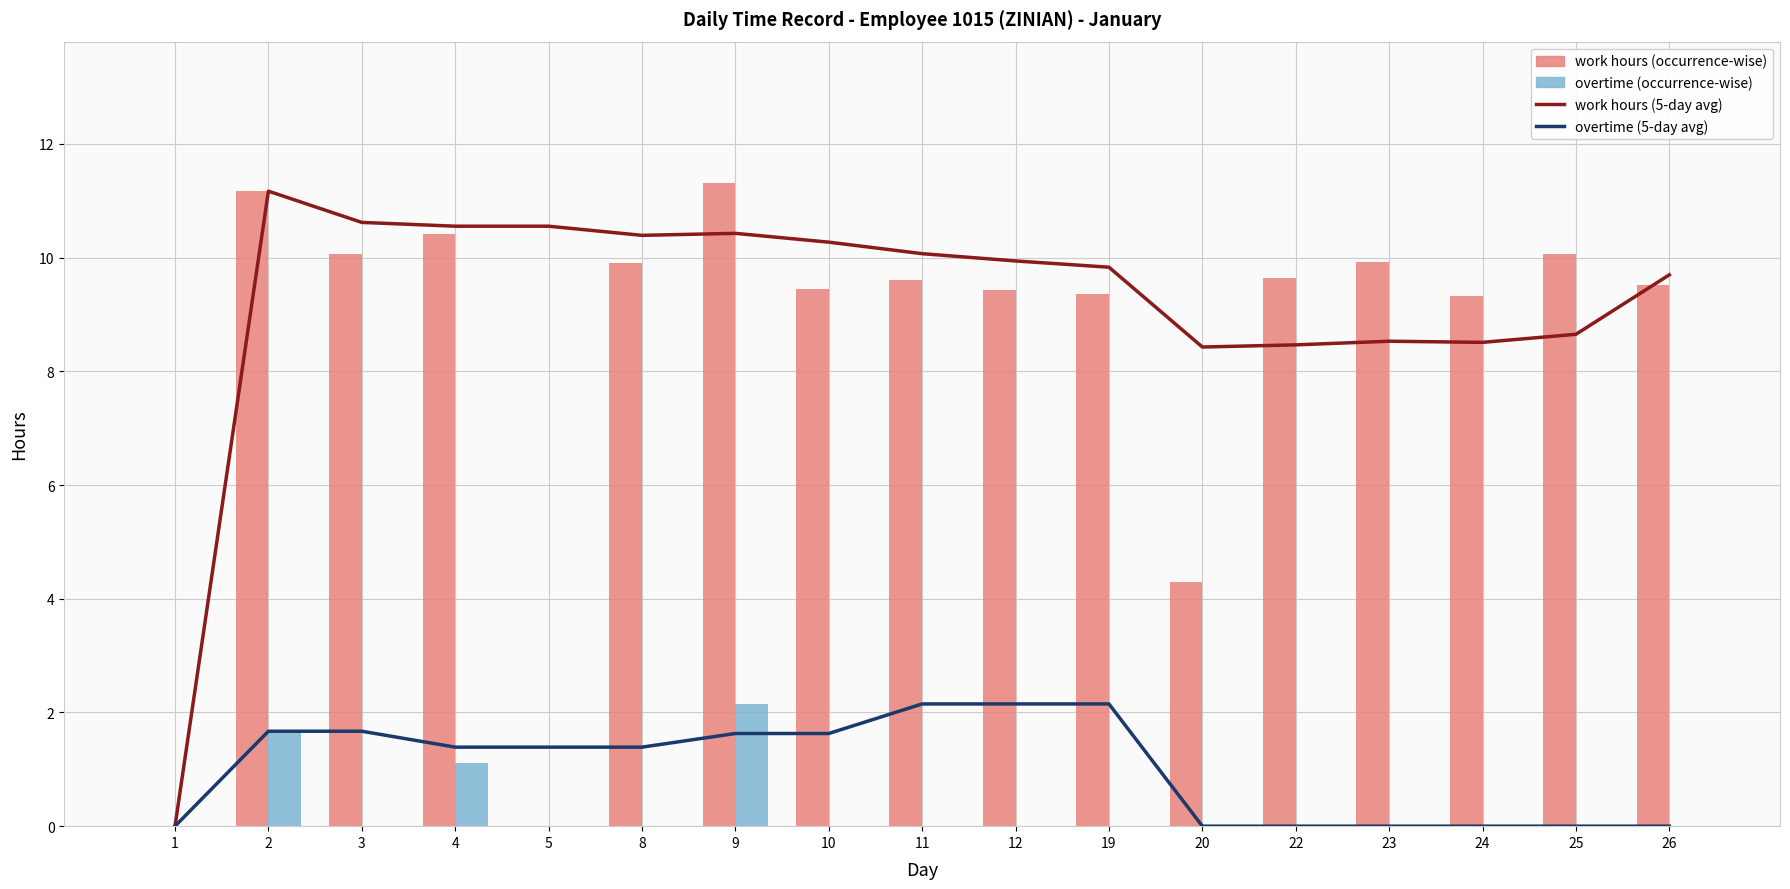

What is the total value across all series at 8?

21.7